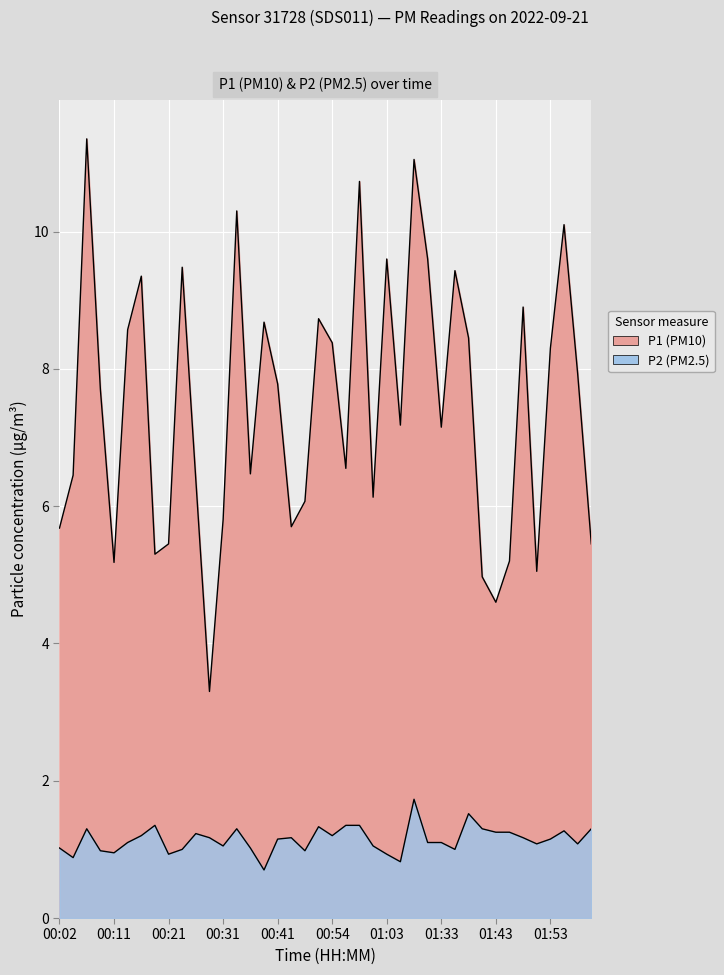

At which category does the chart reach its peak across all series?

00:07